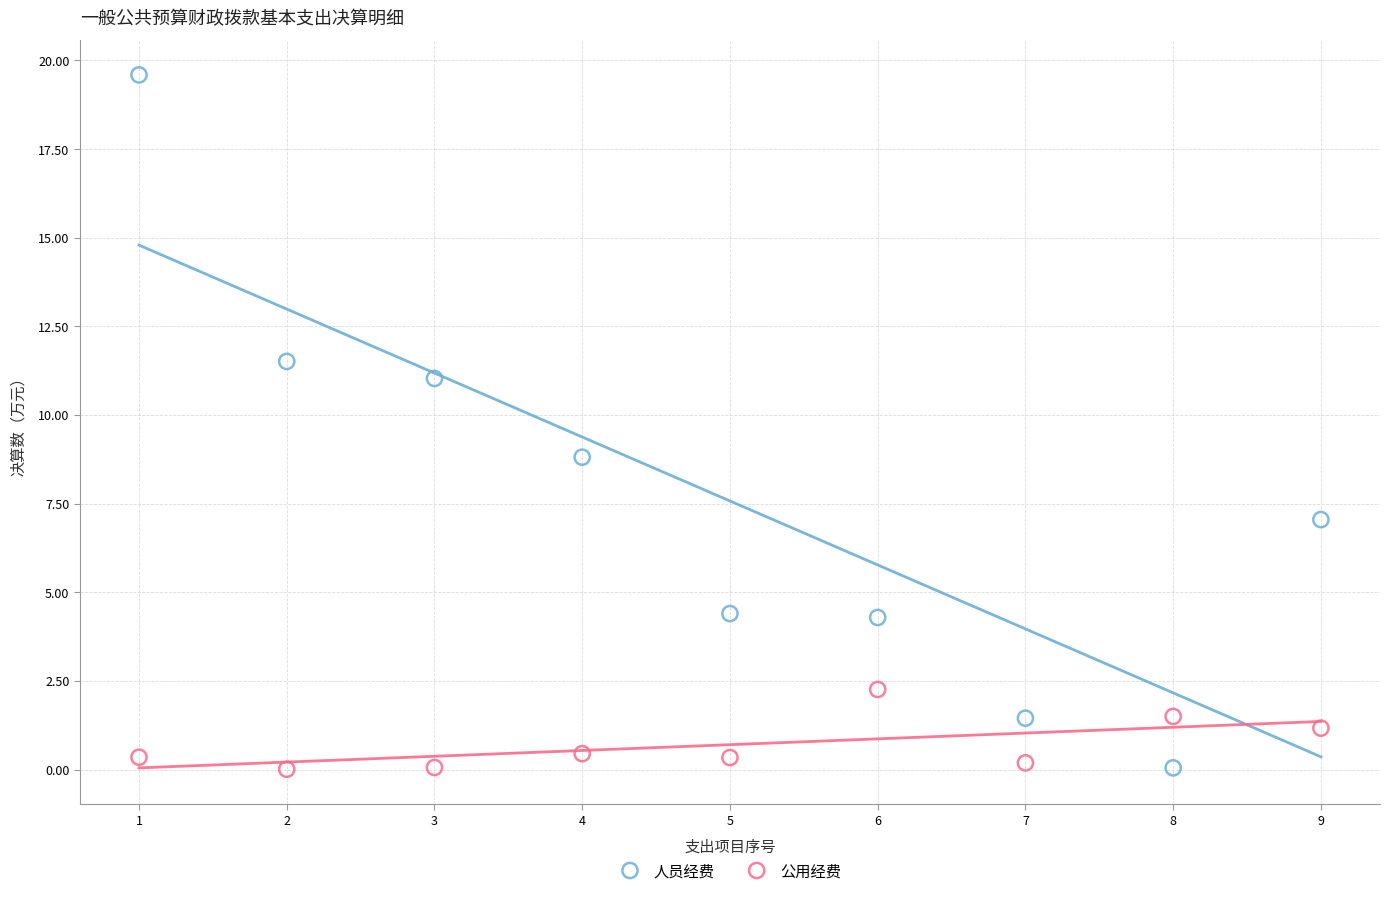

Which series contains the highest Y value?

人员经费